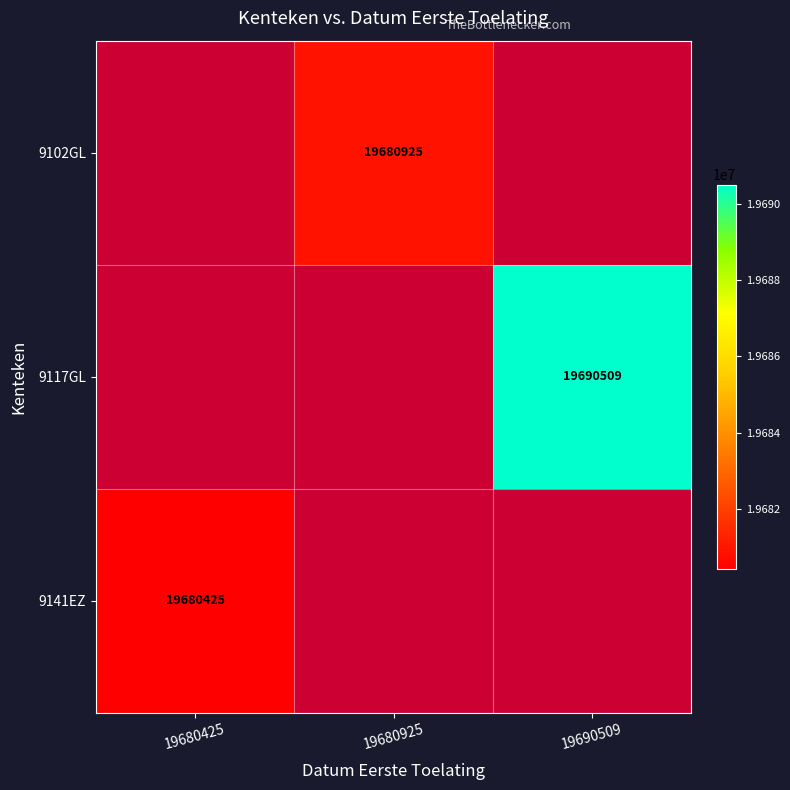

What is the greatest value displayed?

19690509.0